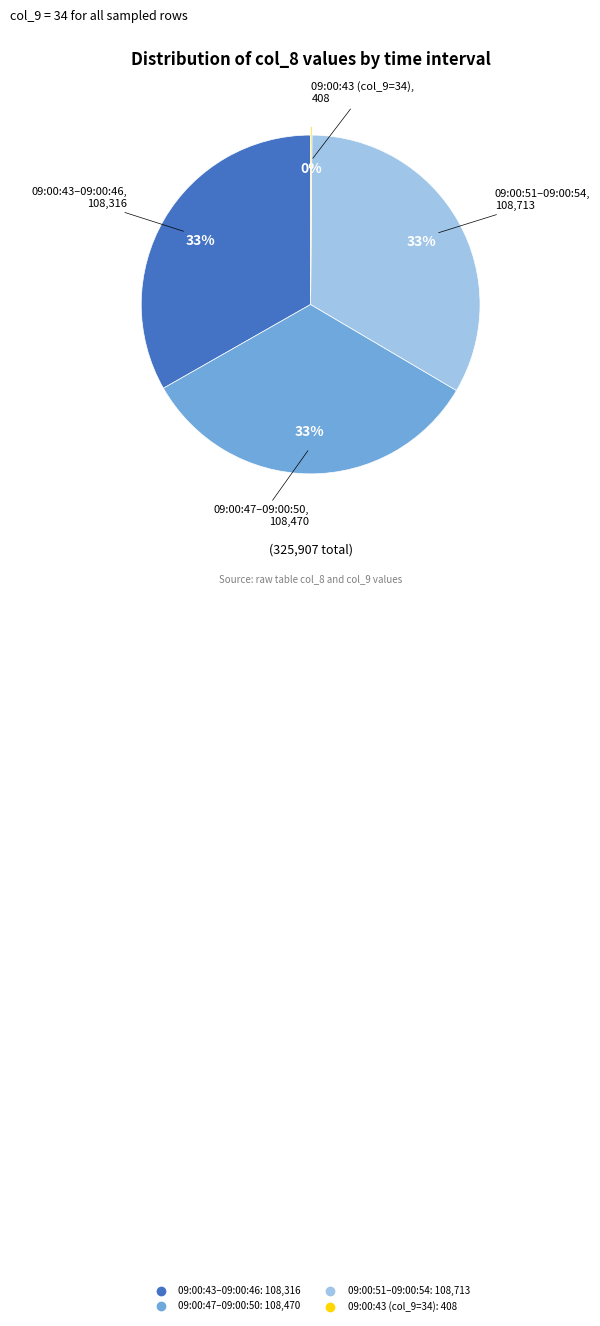

To the nearest percent, what is the average slice percentage?

25%